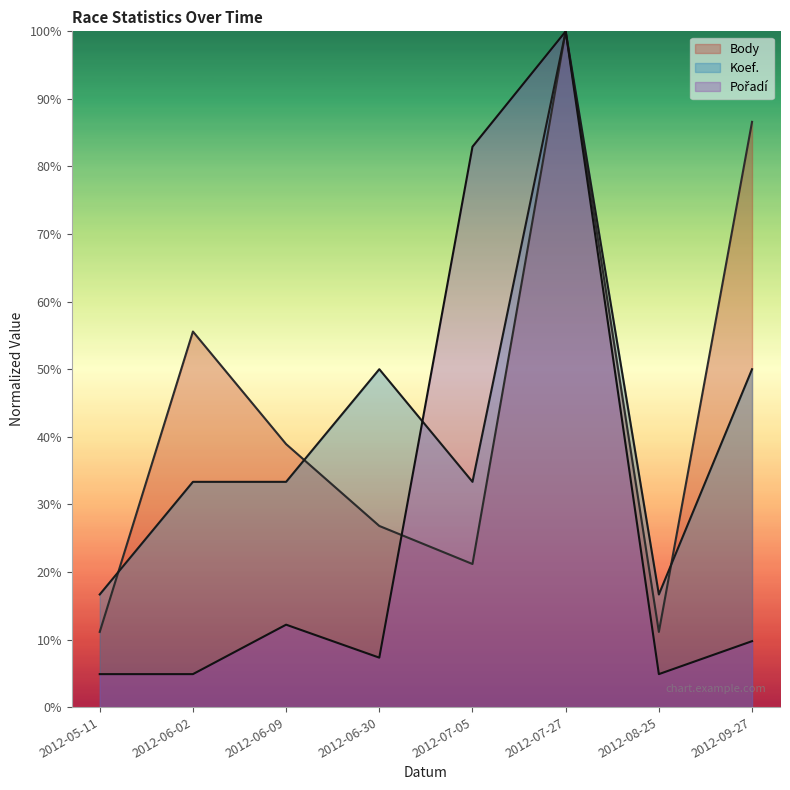

Which has a higher value, 2012-06-09 or 2012-07-27?

2012-07-27